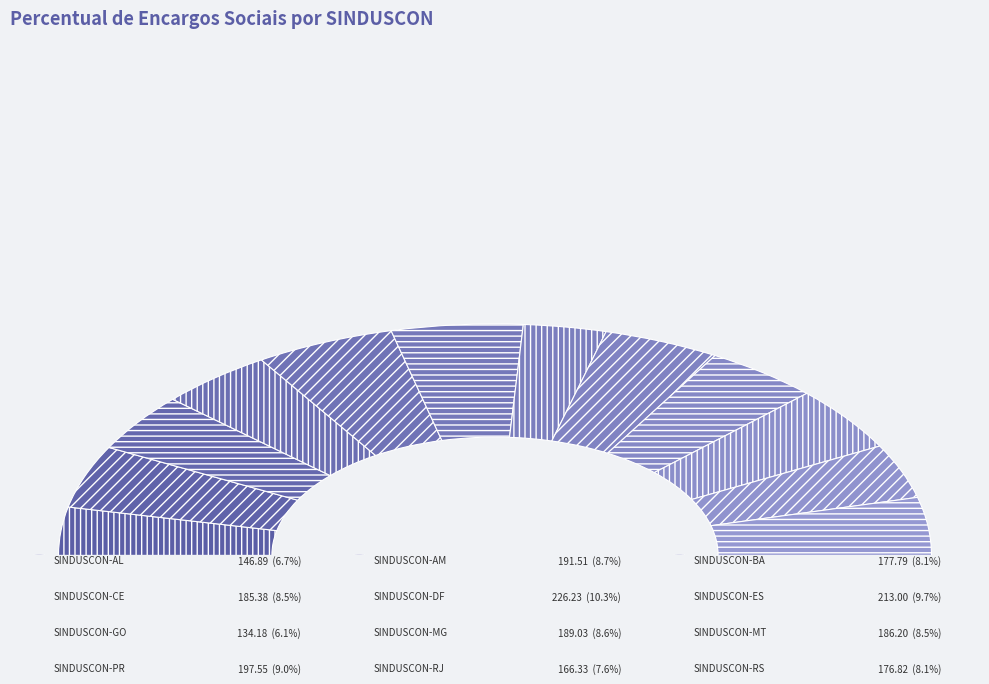

Is there a majority slice in this chart?

No